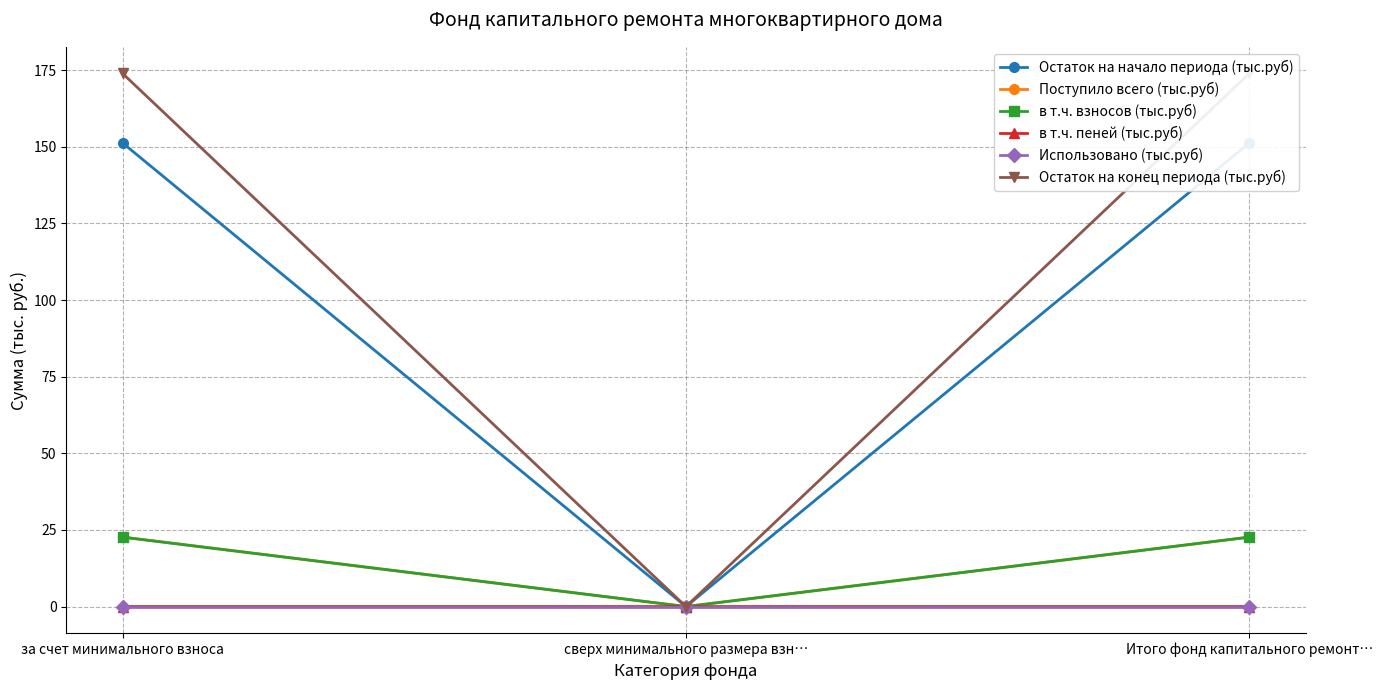

At which label does Поступило всего (тыс.руб) first exceed 22?

за счет минимального взноса